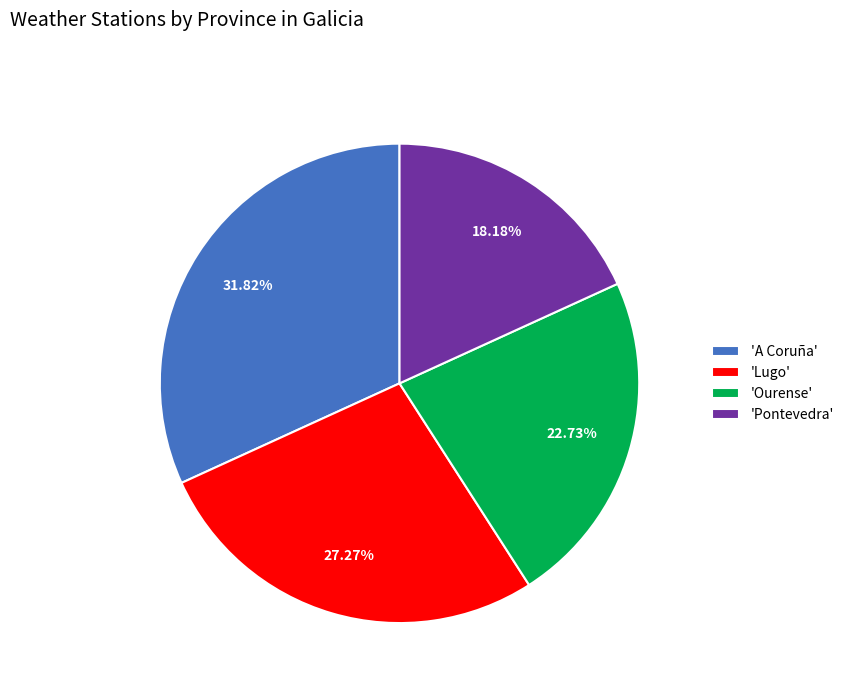

Rank the categories by value from highest to lowest.

'A Coruña', 'Lugo', 'Ourense', 'Pontevedra'